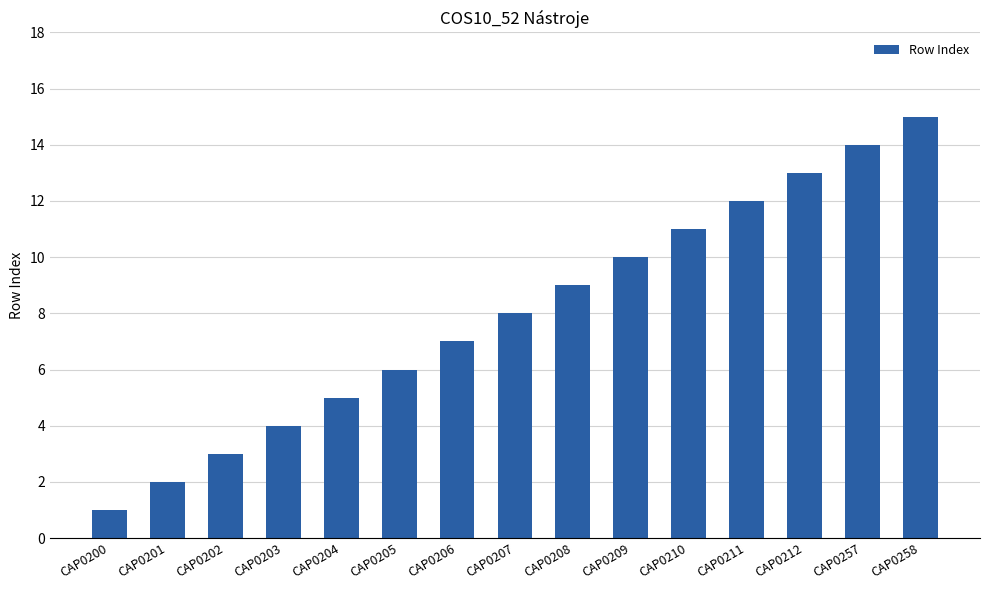

True or false: the data shows 13 at CAP0212.

True